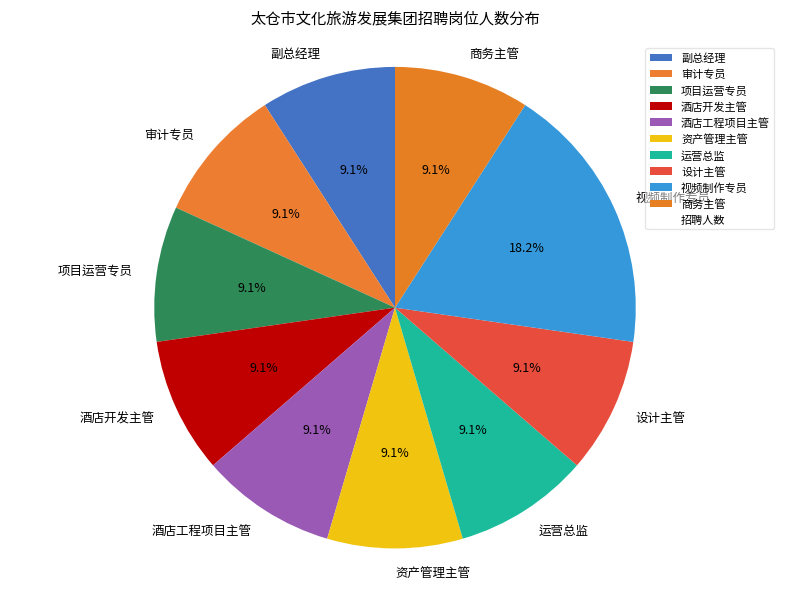

Which slice is the largest?

视频制作专员